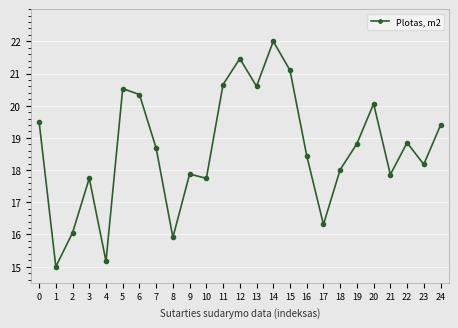

True or false: there are more than 0 points higher than both neighbors.

True